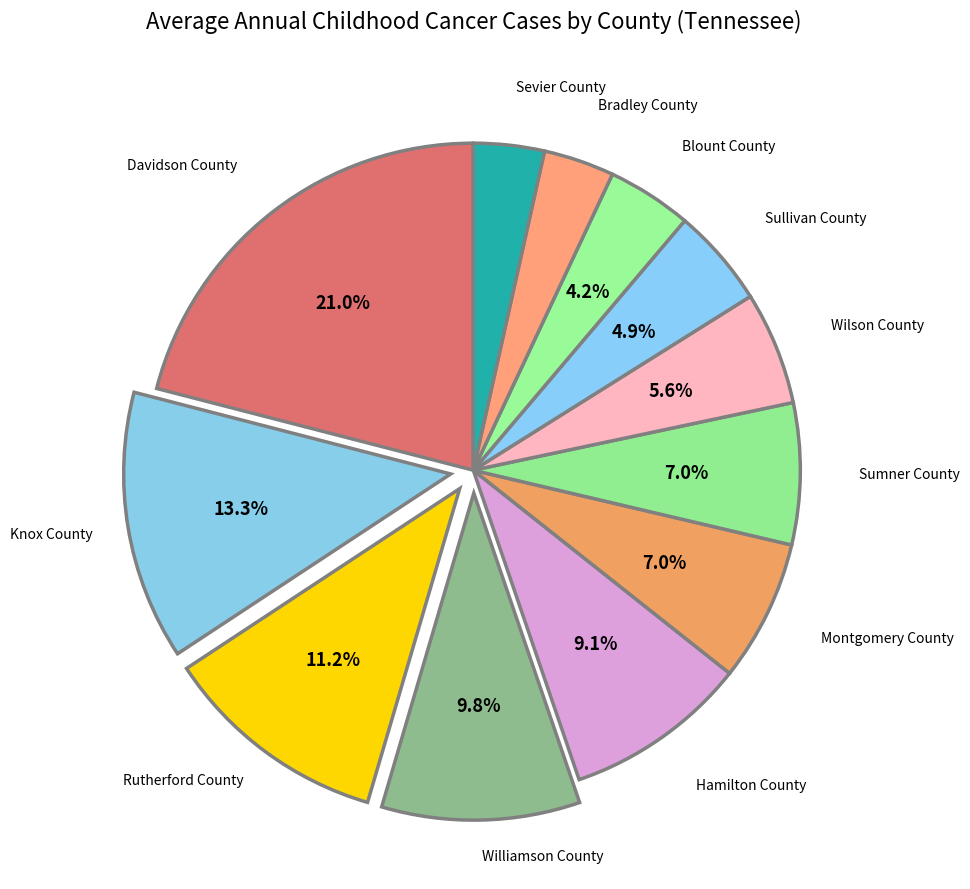

How many slices are in this pie chart?

12